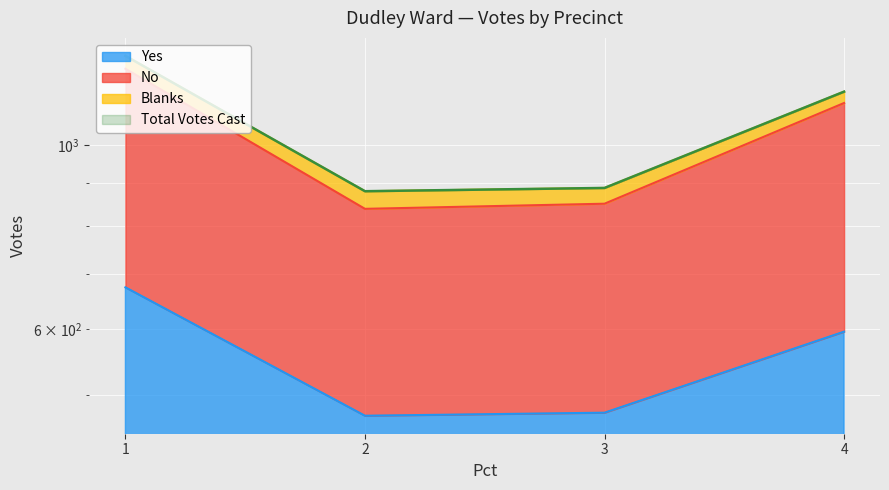

At how many categories does at least one series exceed 536?

4